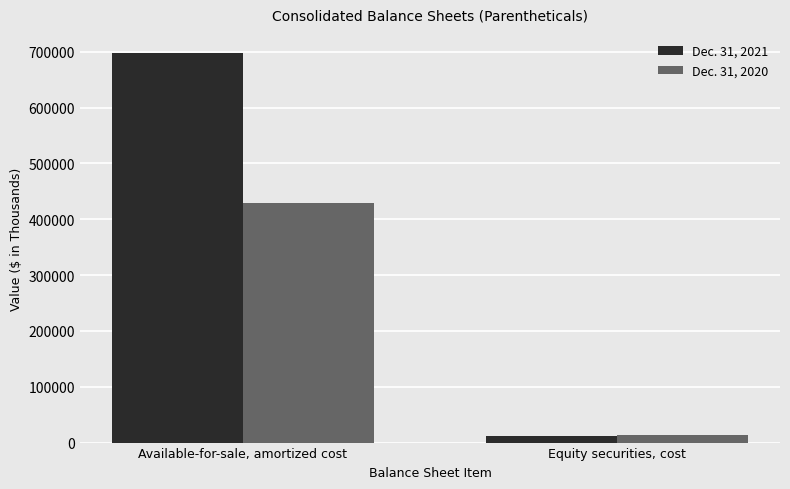

Is the value of Dec. 31, 2021 at Available-for-sale, amortized cost greater than the value of Dec. 31, 2020 at Equity securities, cost?

Yes